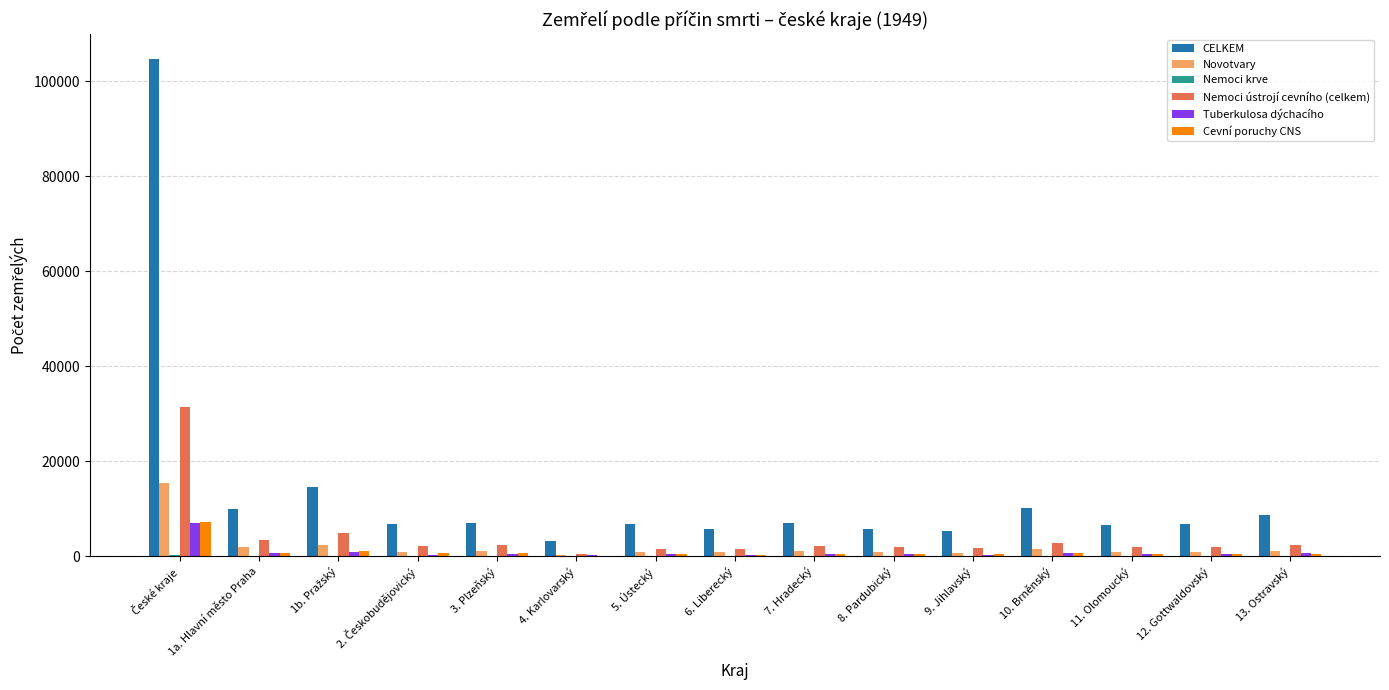

What is the maximum value for Novotvary?

15480